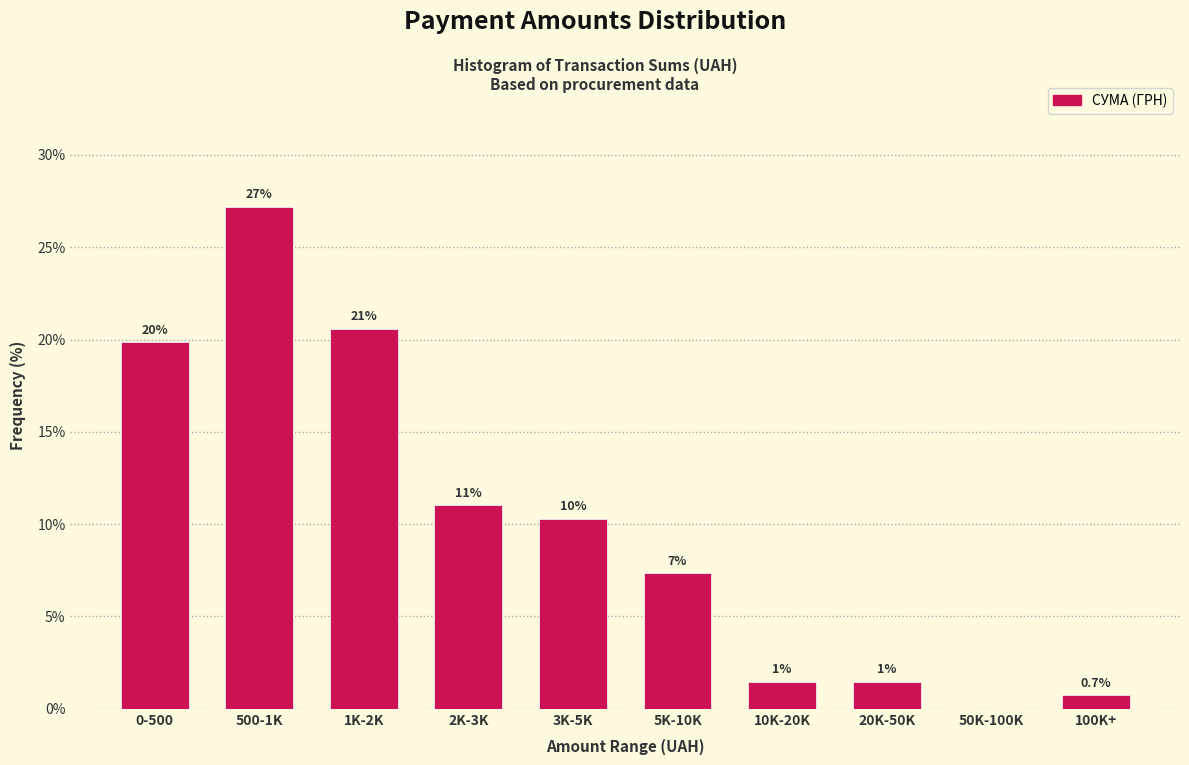

Are the bars horizontal?

No